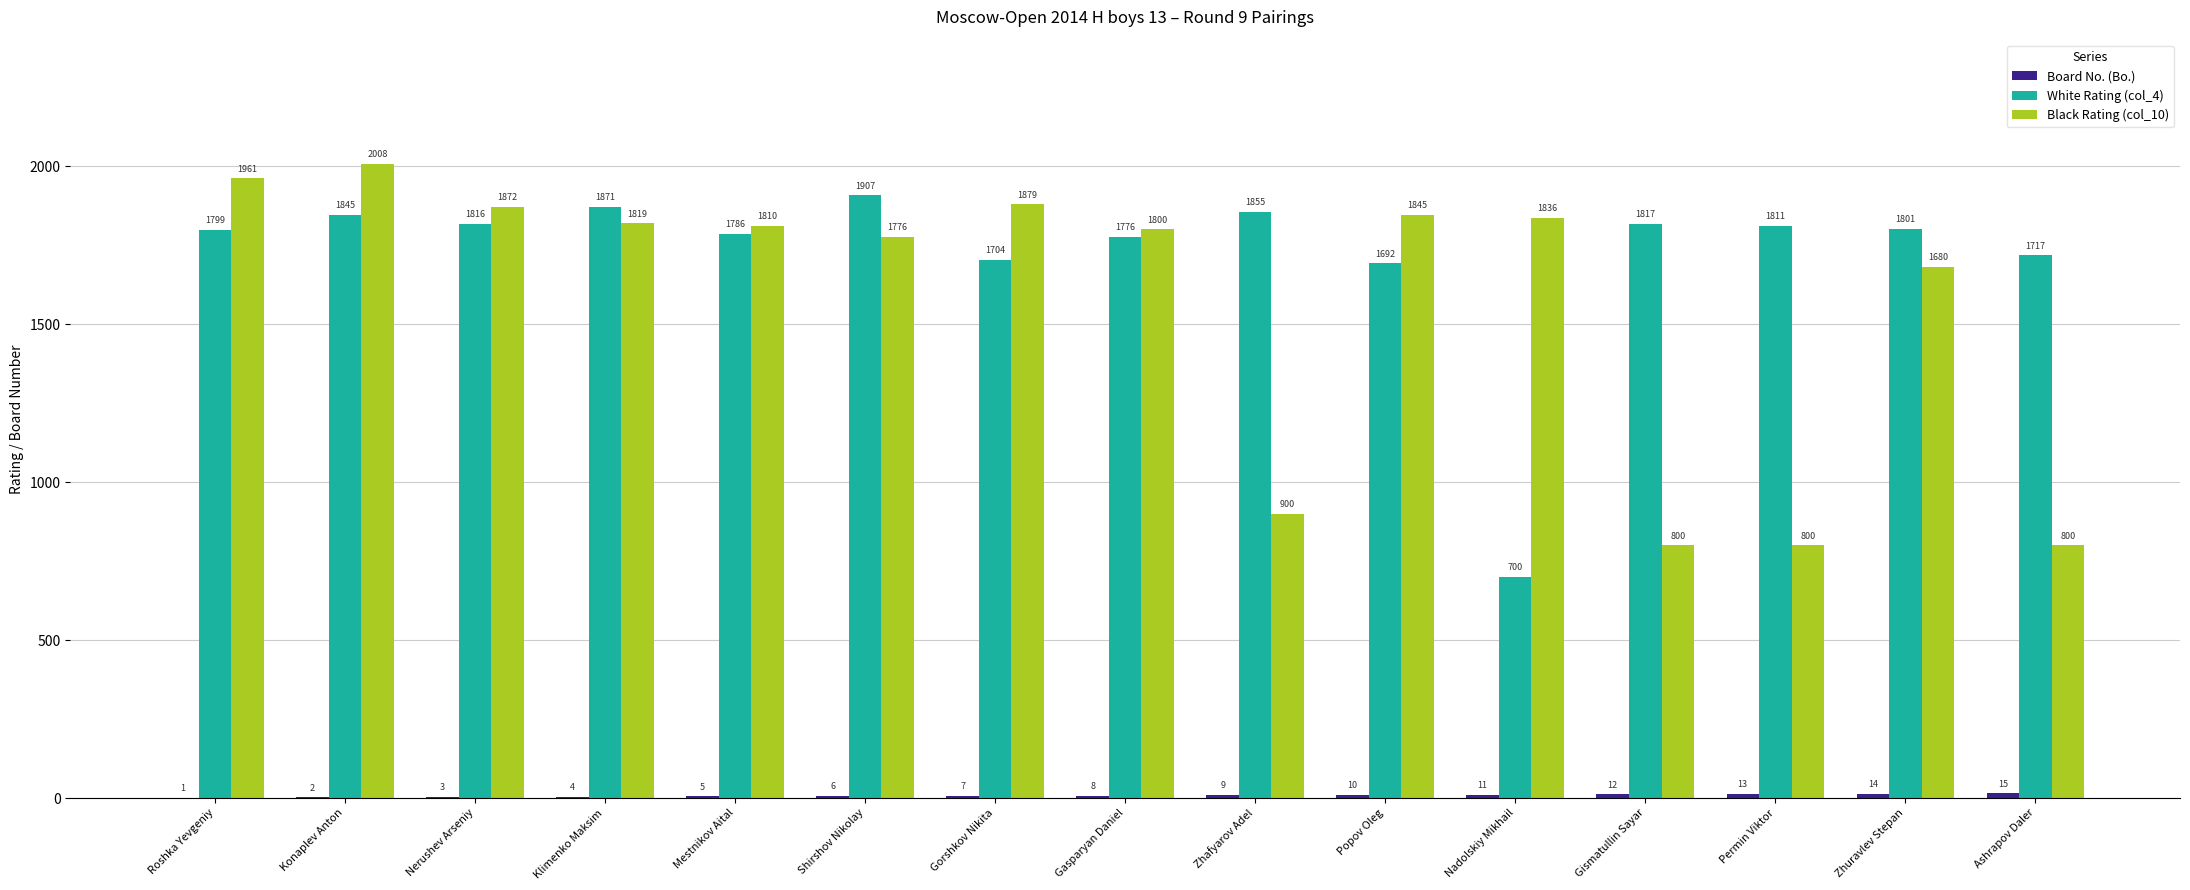

What is the sum of the Black Rating (col_10) values at Zhafyarov Adel and Nerushev Arseniy?

2772